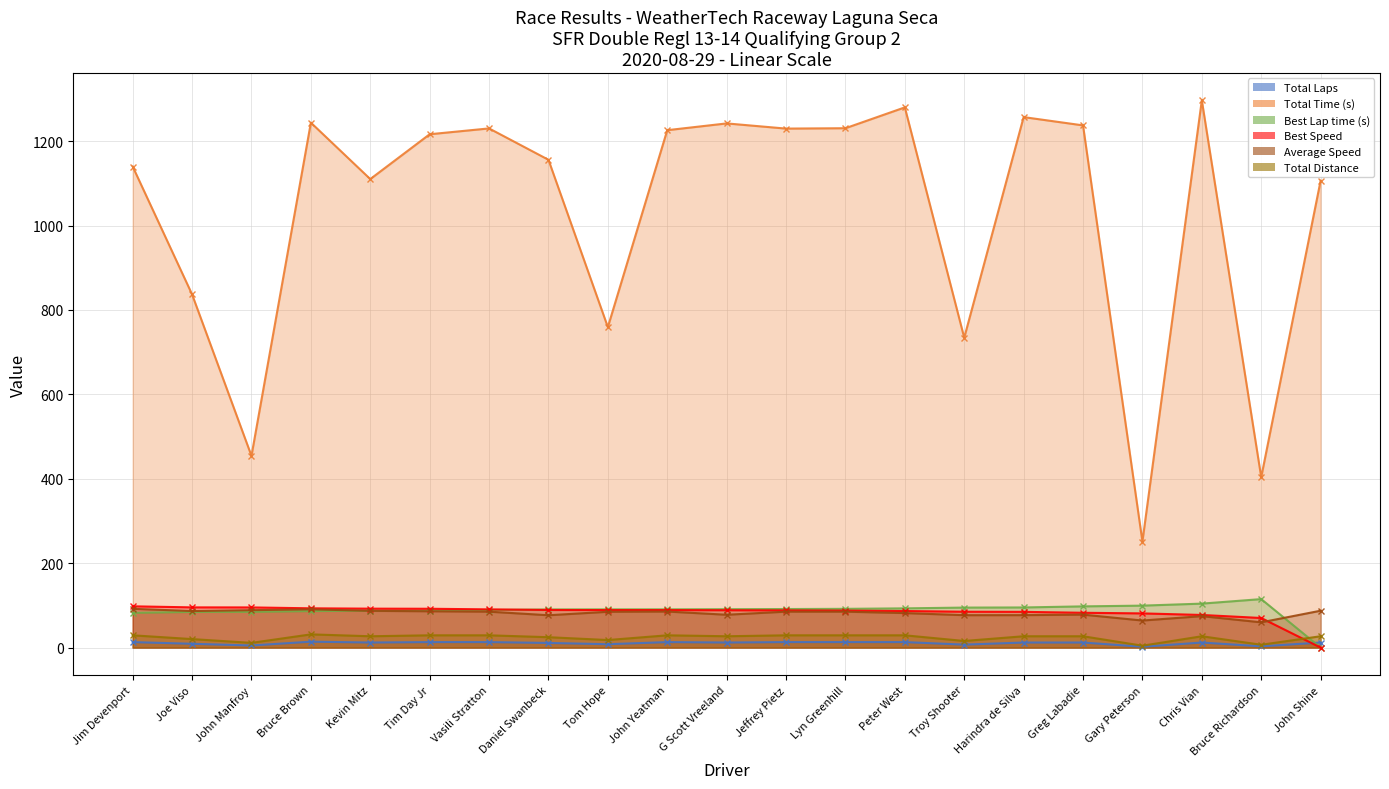

What is the label of the 10th point from the left?

John Yeatman